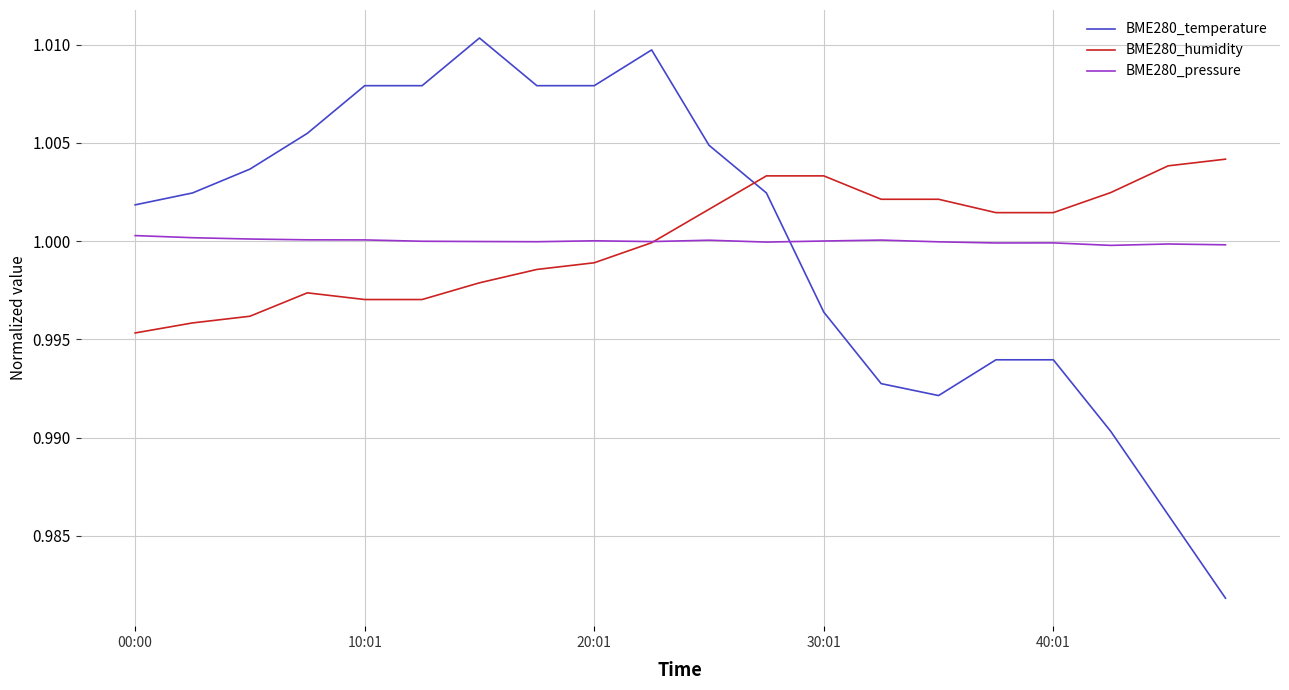

Does the chart have visible grid lines?

Yes